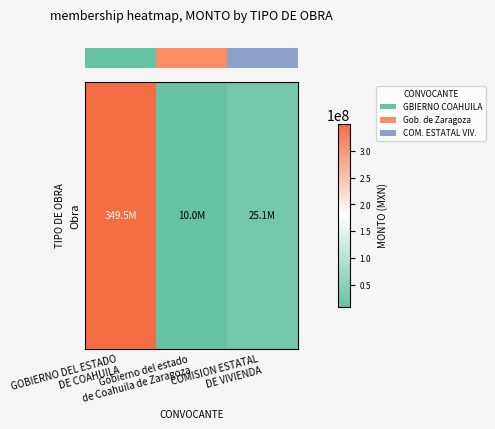

List the labels in order of value, largest first.

GOBIERNO DEL ESTADO
DE COAHUILA, COMISION ESTATAL
DE VIVIENDA, Gobierno del estado
de Coahuila de Zaragoza